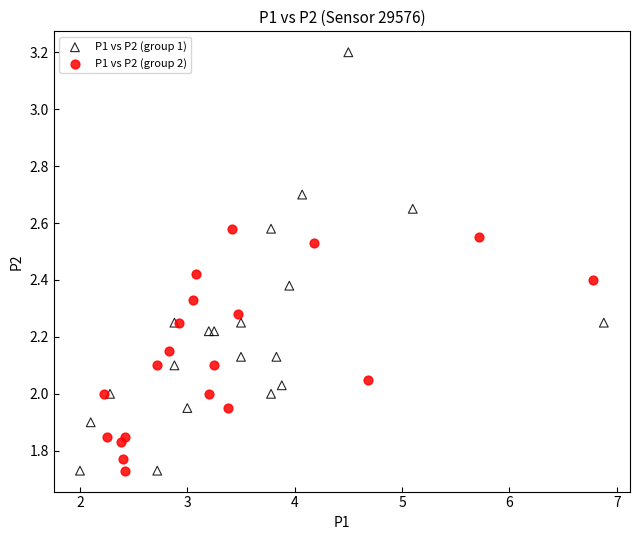

What are all the series names shown in the legend?

P1 vs P2 (group 1), P1 vs P2 (group 2)